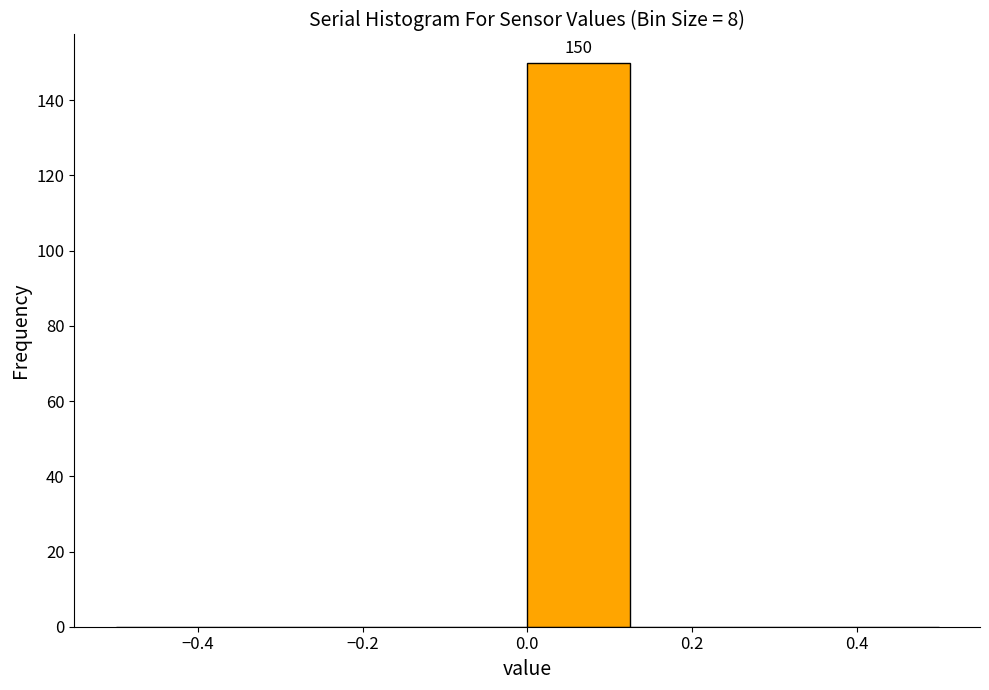

Which range on the x-axis has the tallest bar?

0.000 to 0.125